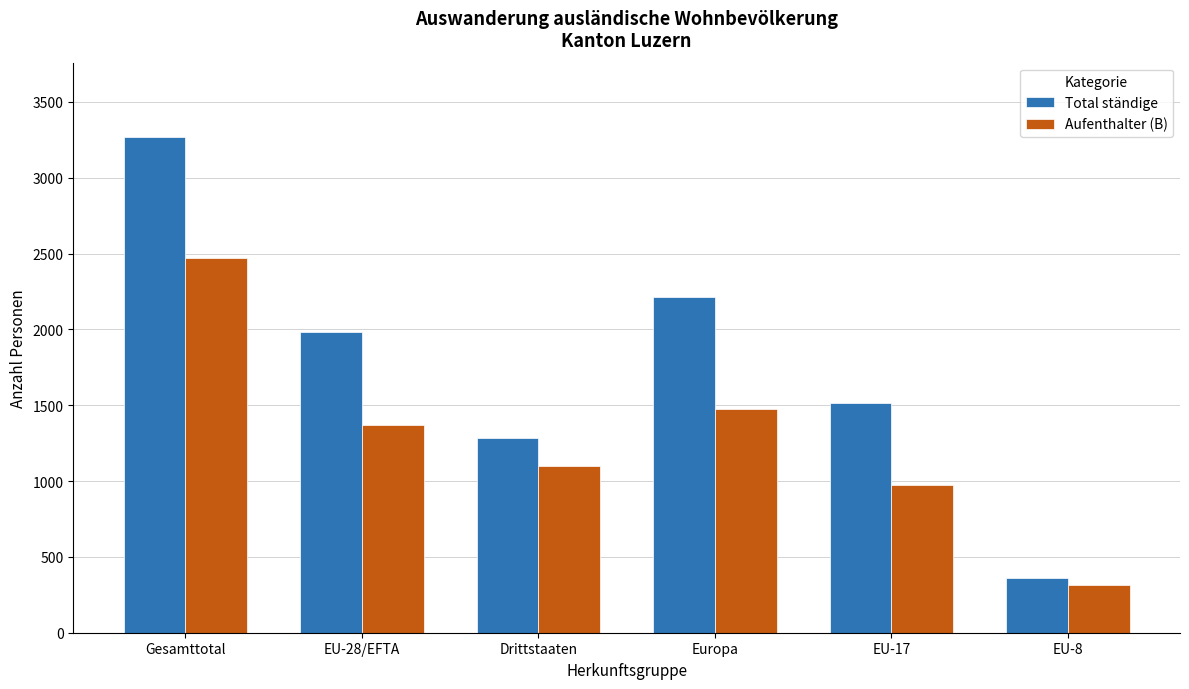

Reading left to right, what are all the values shown in this chart?

Total ständige: Gesamttotal=3269	EU-28/EFTA=1986	Drittstaaten=1283	Europa=2211	EU-17=1513	EU-8=360
Aufenthalter (B): Gesamttotal=2471	EU-28/EFTA=1369	Drittstaaten=1102	Europa=1473	EU-17=973	EU-8=313